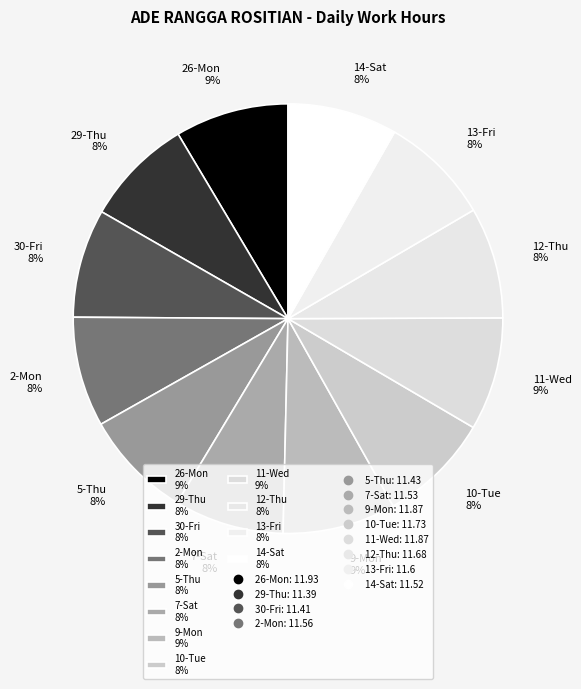

Does 5-Thu represent more than half of the total?

No